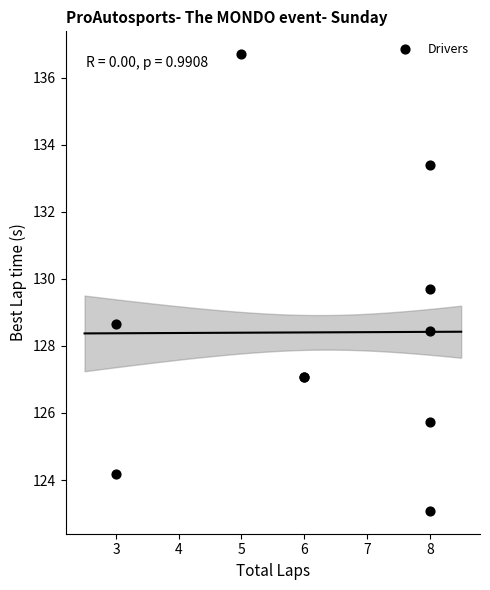

What Y value in the scatter plot is closest to 129?

128.6